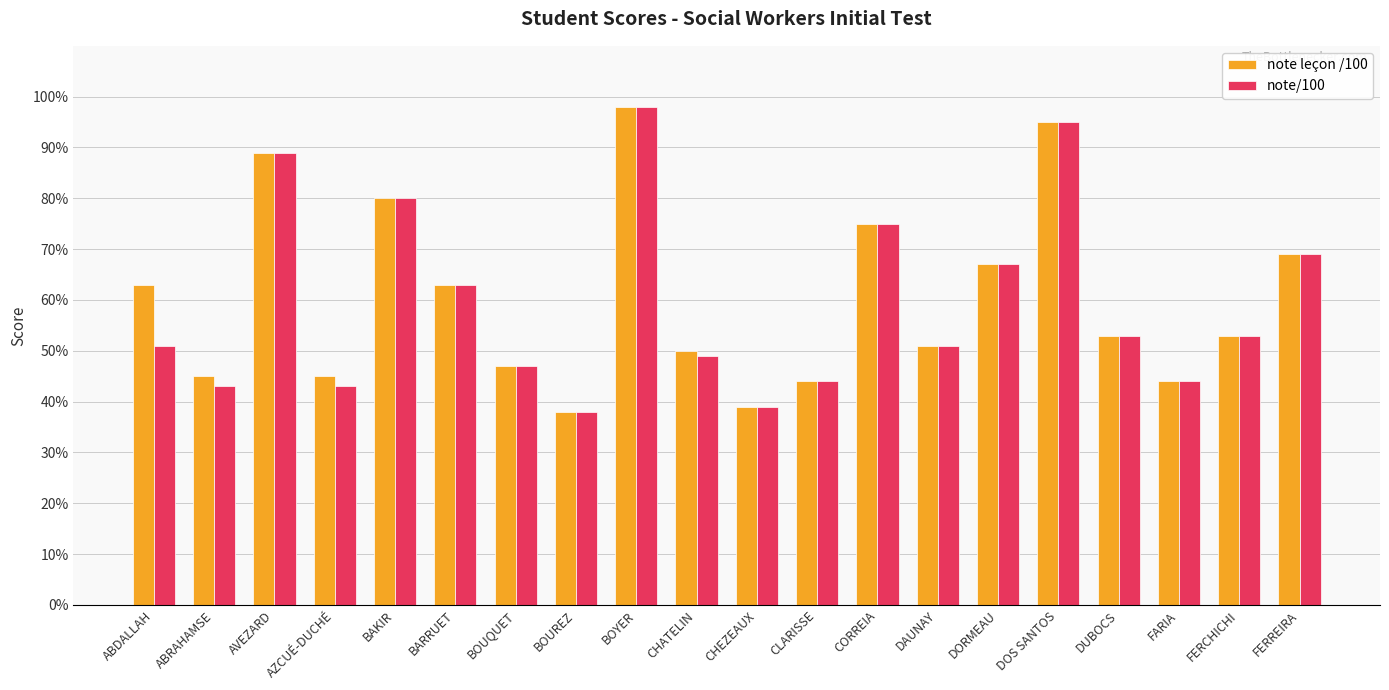

Is the value of note/100 at ABRAHAMSE greater than the value of note leçon /100 at DOS SANTOS?

No